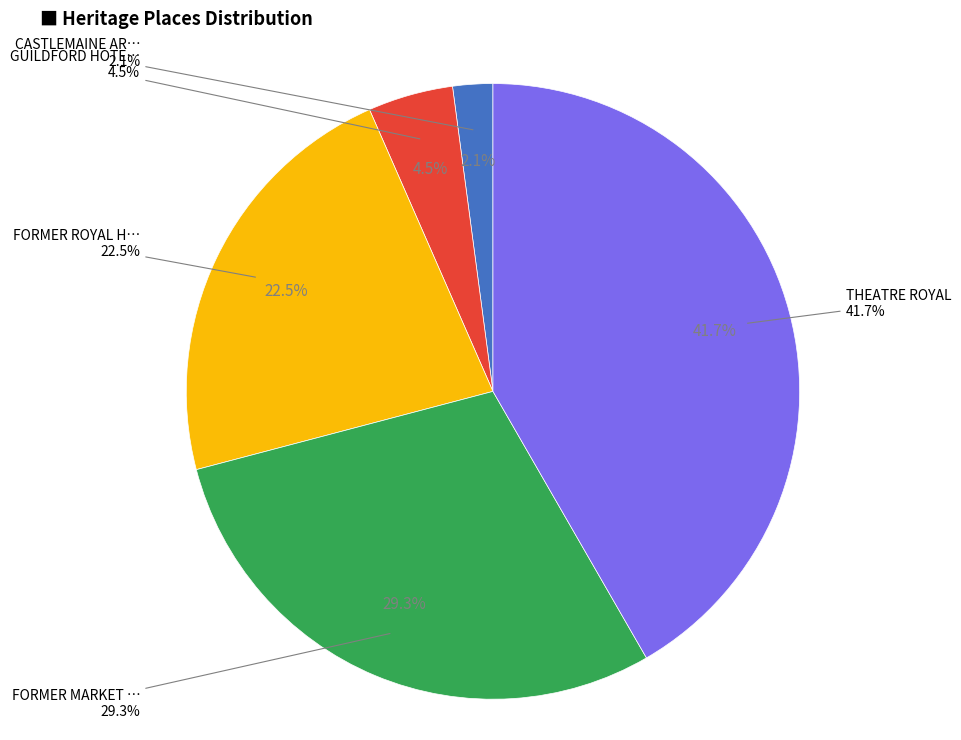

Is there any slice that represents more than half of the pie?

No